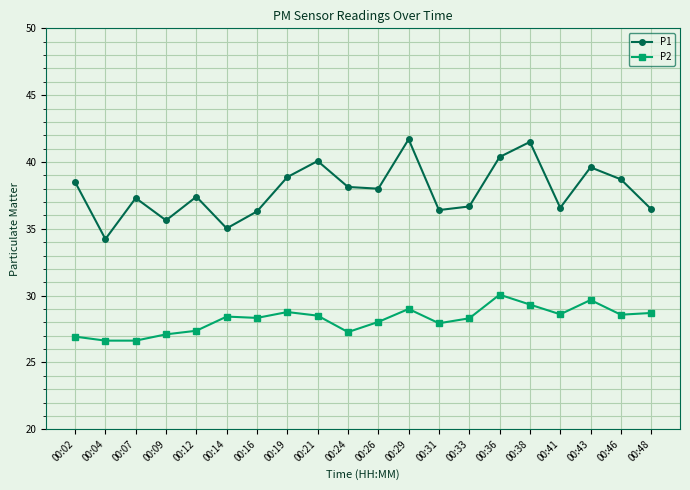

What is the maximum value for P1?

41.7